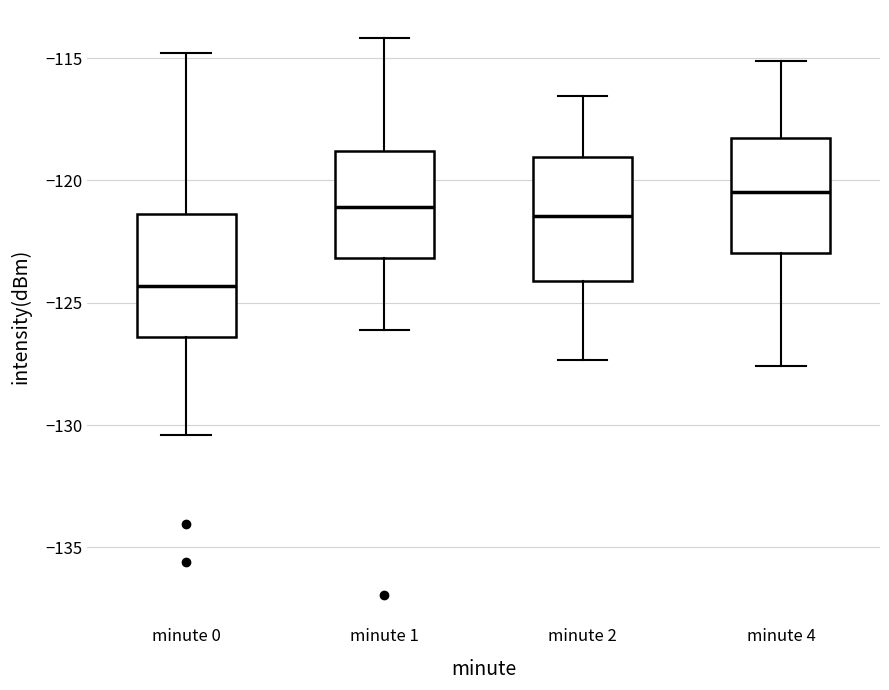

Reading left to right, read every box against the y-axis: the position of its median line, the range the box covers, and the ends of its whiskers. The values are not printed on the chart, so give them approximately, as read against the axis.

minute 0: median -124.5, box -126.5 to -121.5, whiskers -130.5 to -115.0
minute 1: median -121.0, box -123.0 to -119.0, whiskers -126.0 to -114.0
minute 2: median -121.5, box -124.0 to -119.0, whiskers -127.5 to -116.5
minute 4: median -120.5, box -123.0 to -118.5, whiskers -127.5 to -115.0